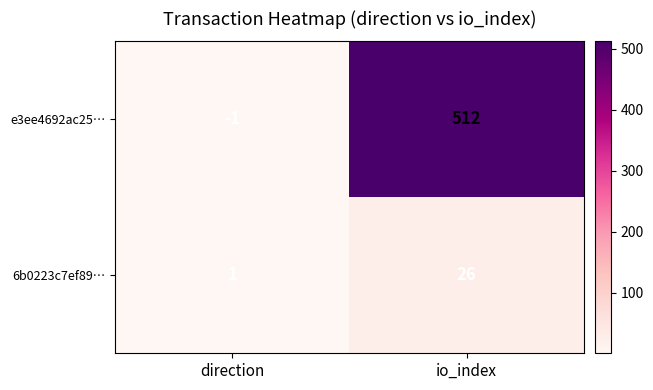

True or false: e3ee4692ac25… has a value of 284 at io_index.

False